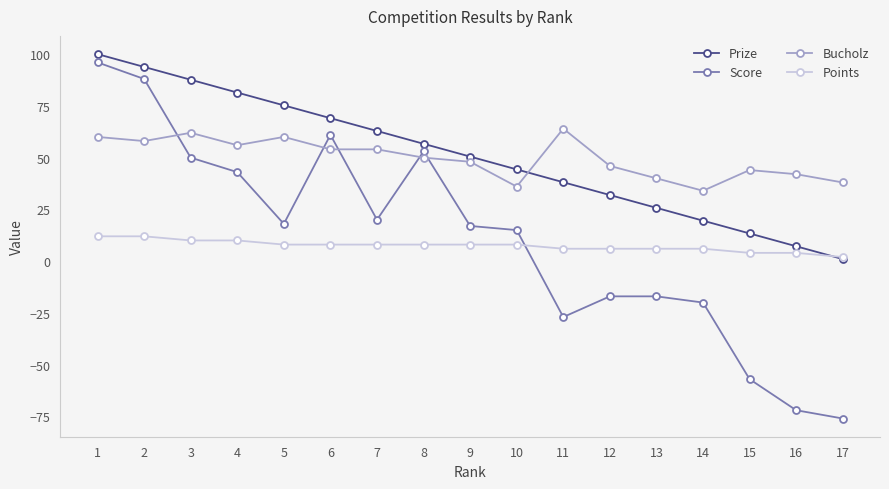

What are all the series names shown in the legend?

Prize, Score, Bucholz, Points